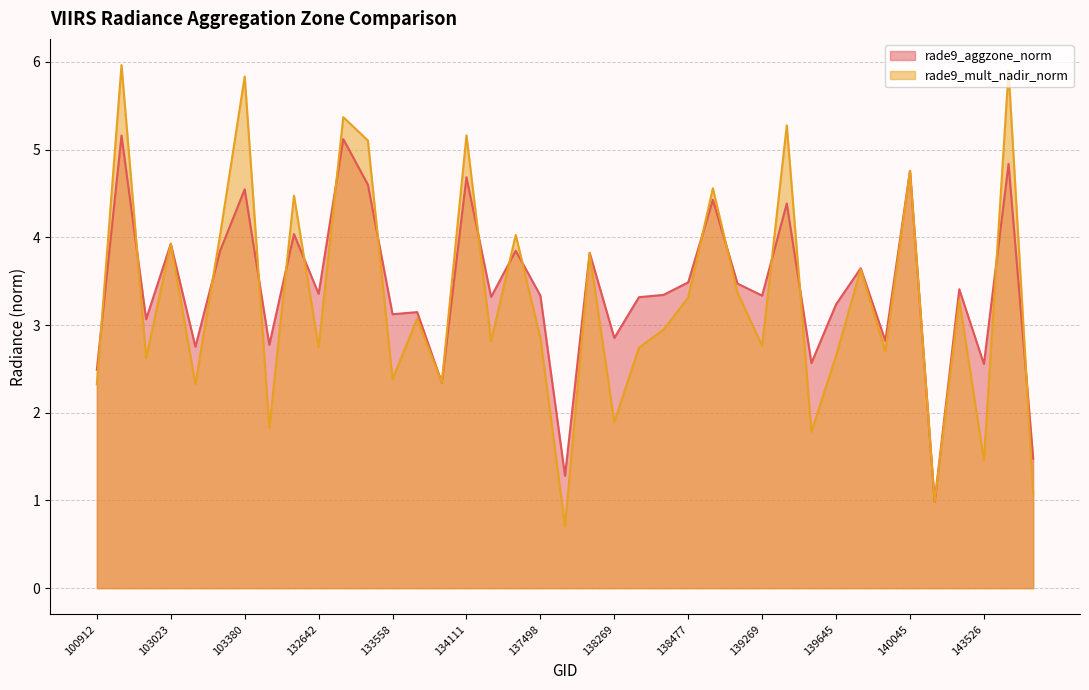

How many lines are shown in the chart?

2